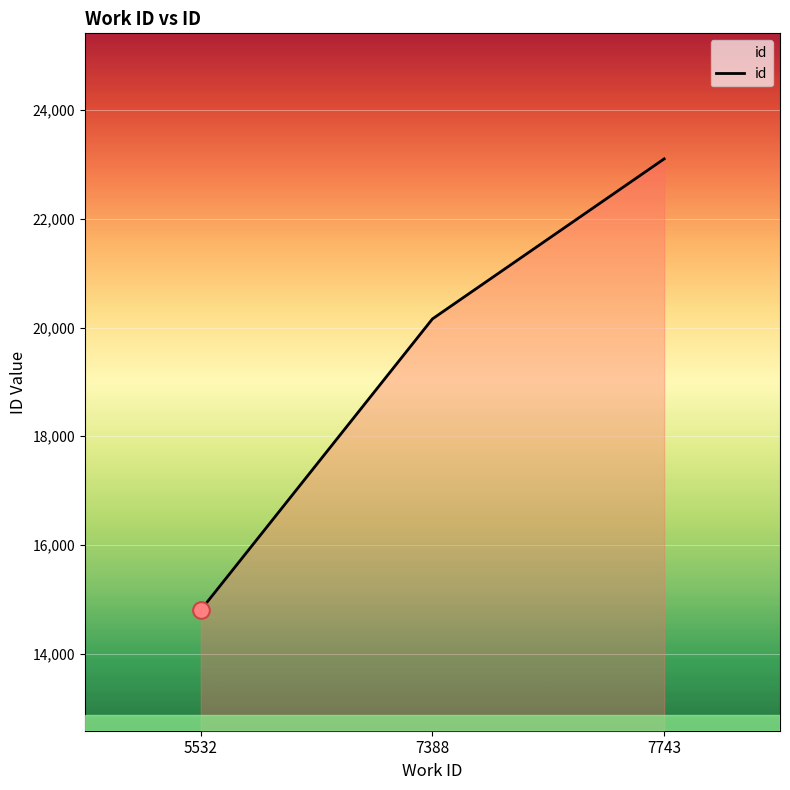

Reading left to right, transcribe all the data shown in this chart.

14800	20160	23105